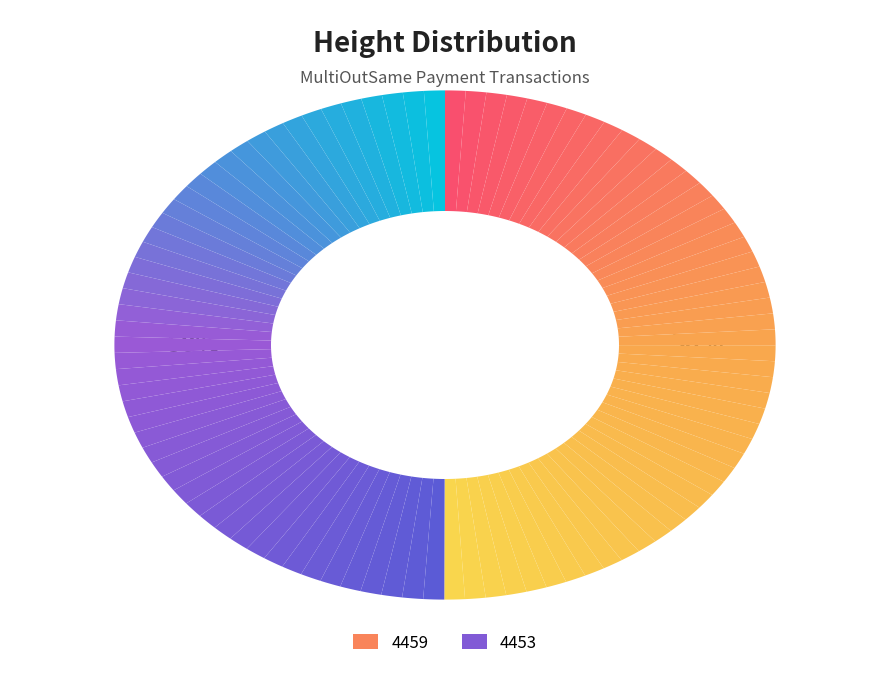

What percentage is the 4453 slice, to the nearest percent?

50%